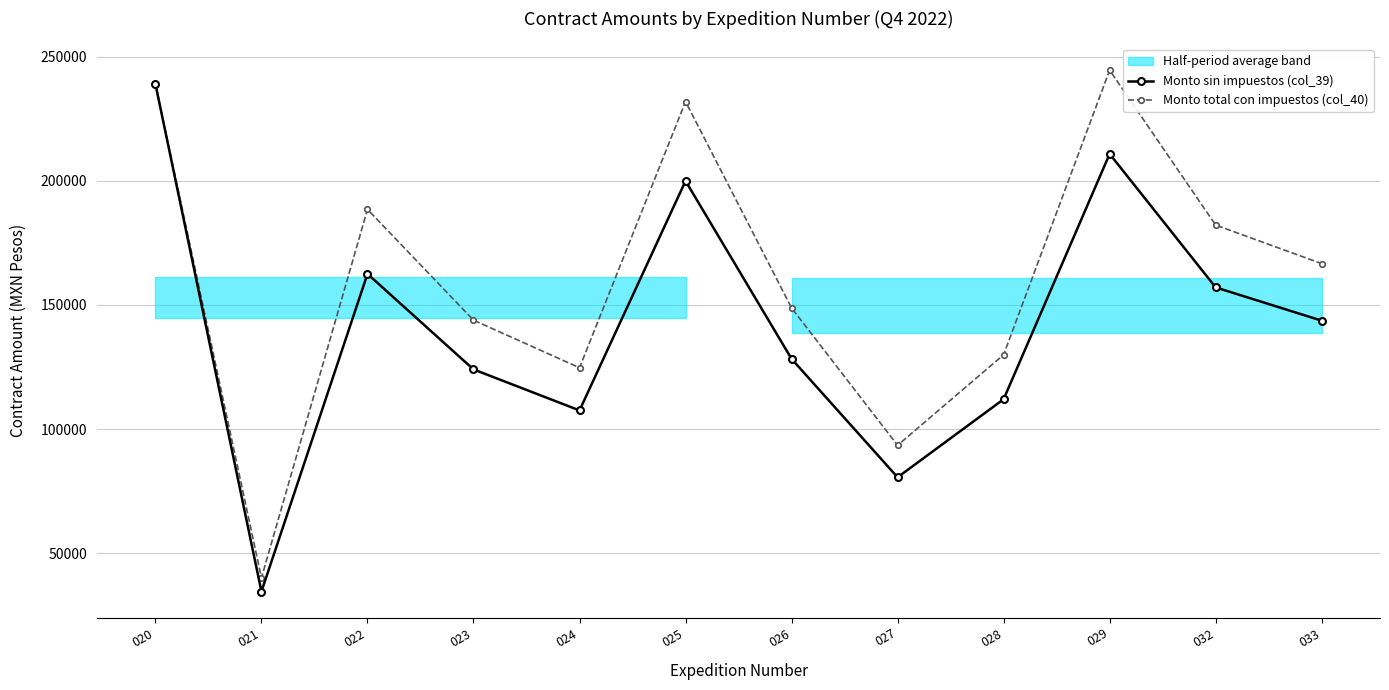

Is it true that Monto sin impuestos (col_39) equals 124034.1 at 023?

True